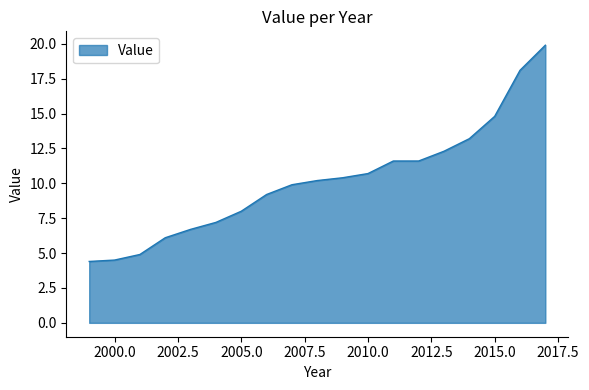

What is the minimum value shown in the chart?

4.4